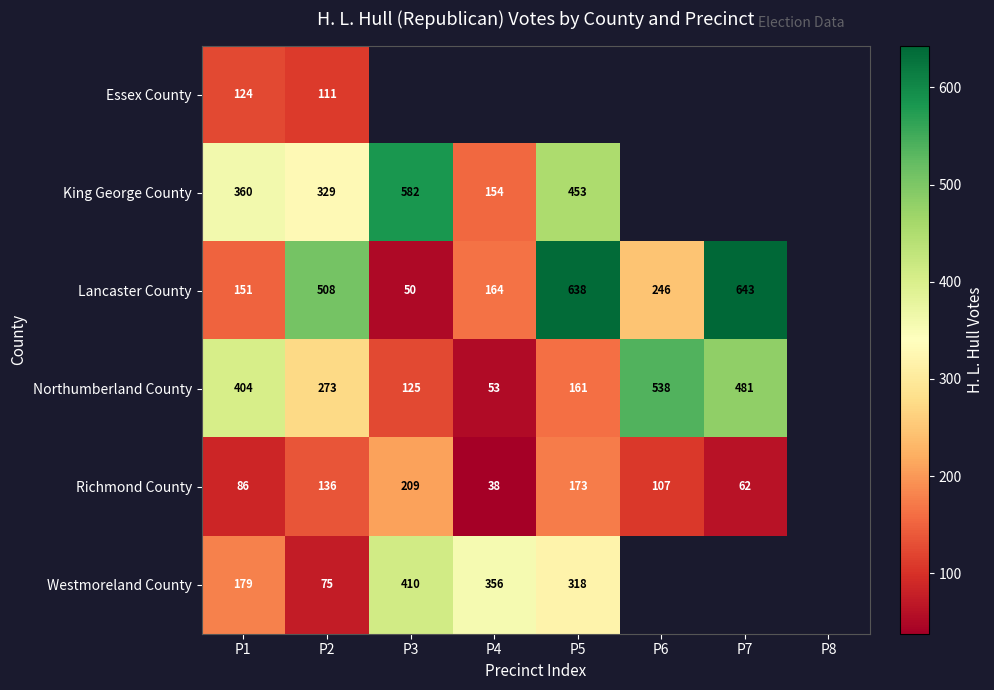

Is it true that Northumberland County equals 99 at P5?

False